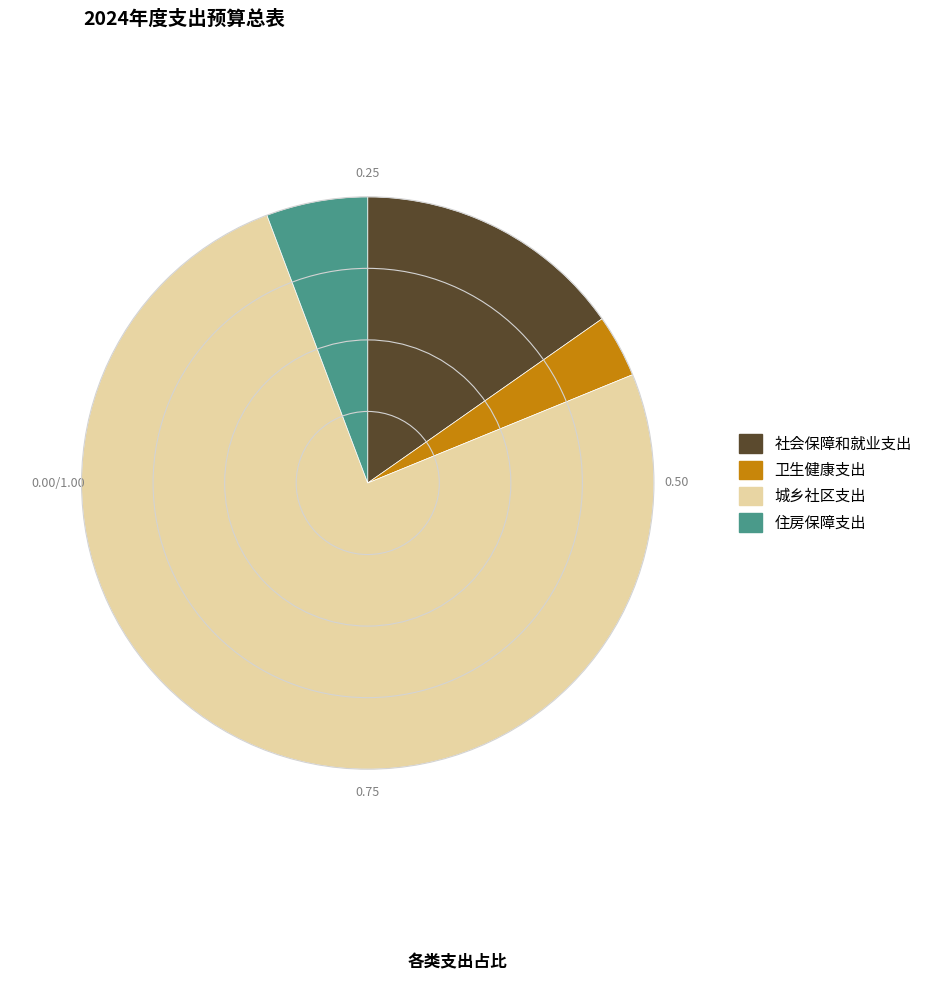

Combined, do 城乡社区支出 and 卫生健康支出 account for over 50%?

Yes